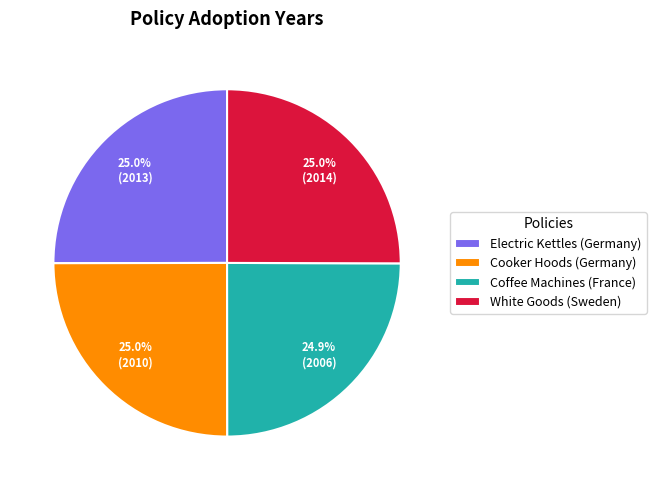

Does White Goods (Sweden) account for over 50% of the chart?

No